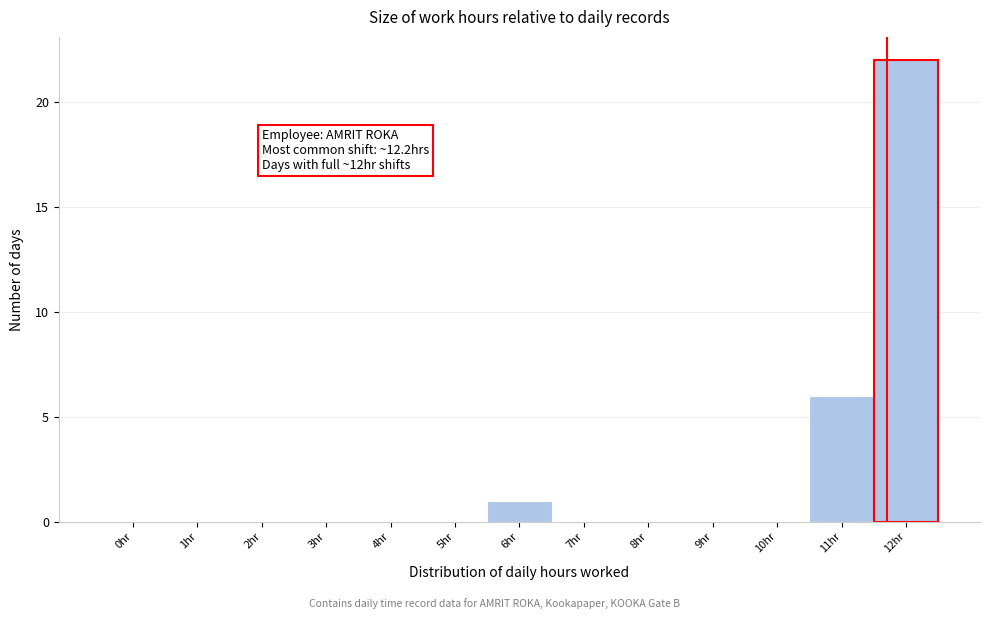

Reading left to right, transcribe all the data shown in this chart.

0hr=0	1hr=0	2hr=0	3hr=0	4hr=0	5hr=0	6hr=1	7hr=0	8hr=0	9hr=0	10hr=0	11hr=6	12hr=22